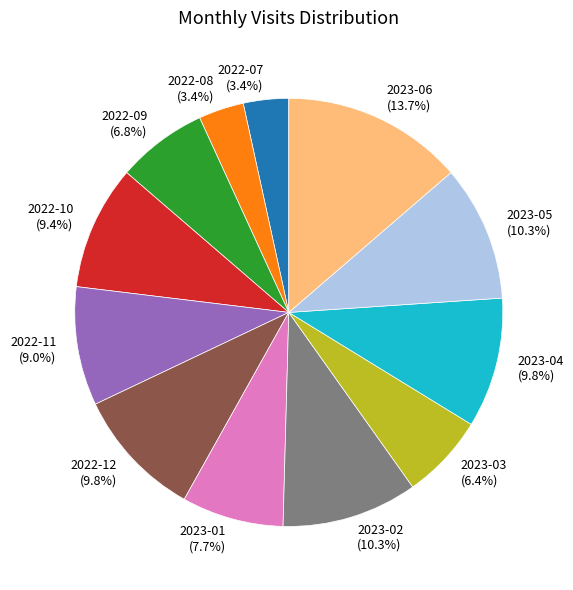

Count the number of slices in the pie.

12